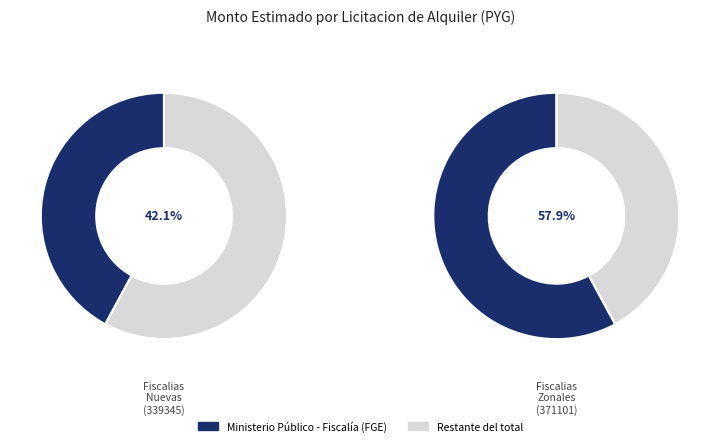

To the nearest percent, what portion does ALQUILER DE LOCALES PARA FISCALIAS (371101) represent?

58%